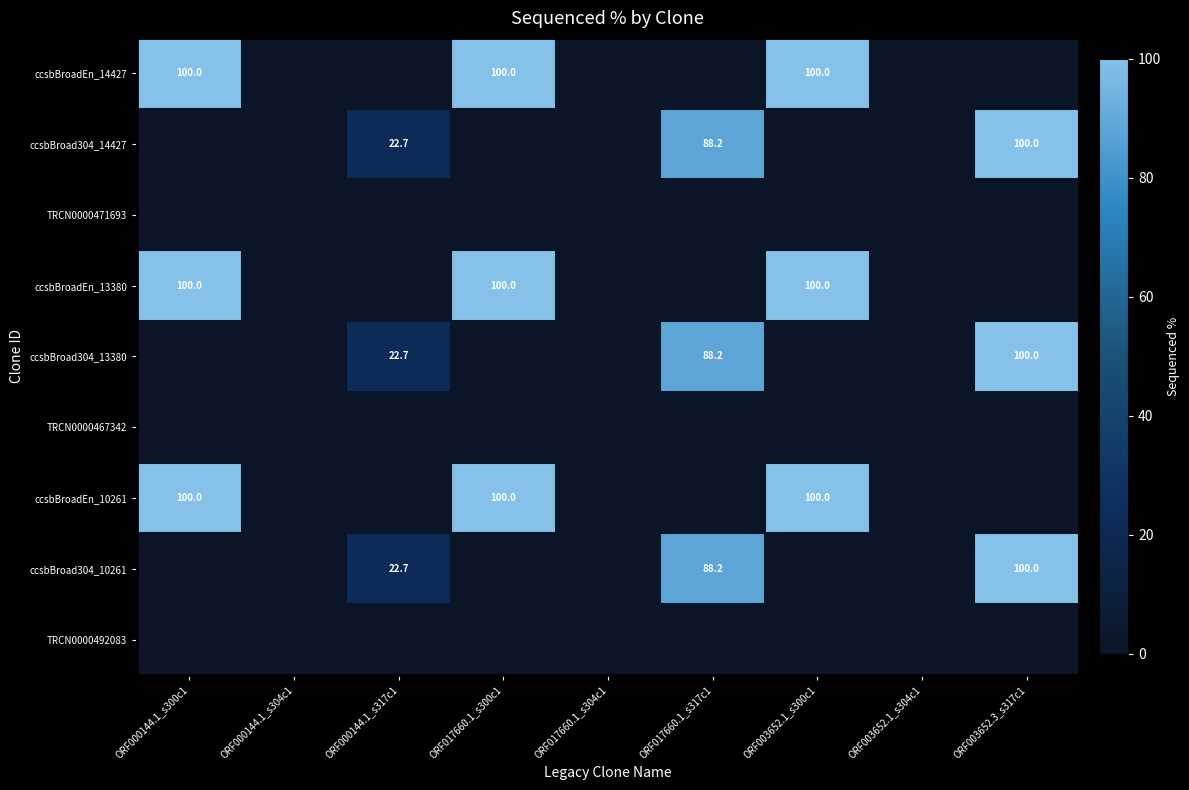

The ccsbBroadEn_14427 series shows 157.2 at ORF017660.1_s300c1. True or false?

False